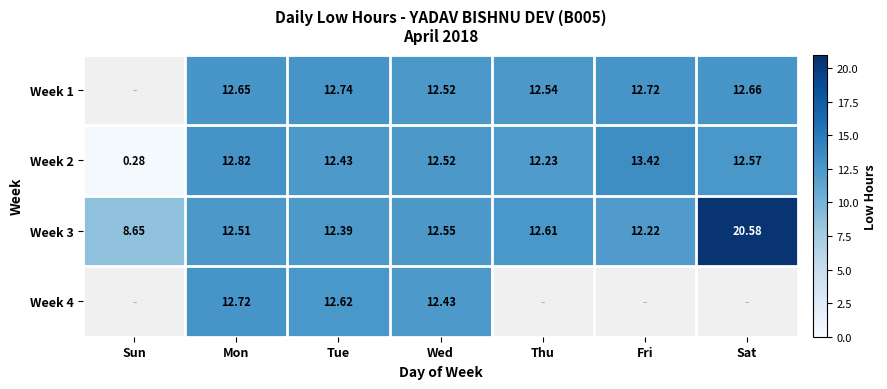

Rank the categories by Week 2 value from lowest to highest.

Sun, Thu, Tue, Wed, Sat, Mon, Fri